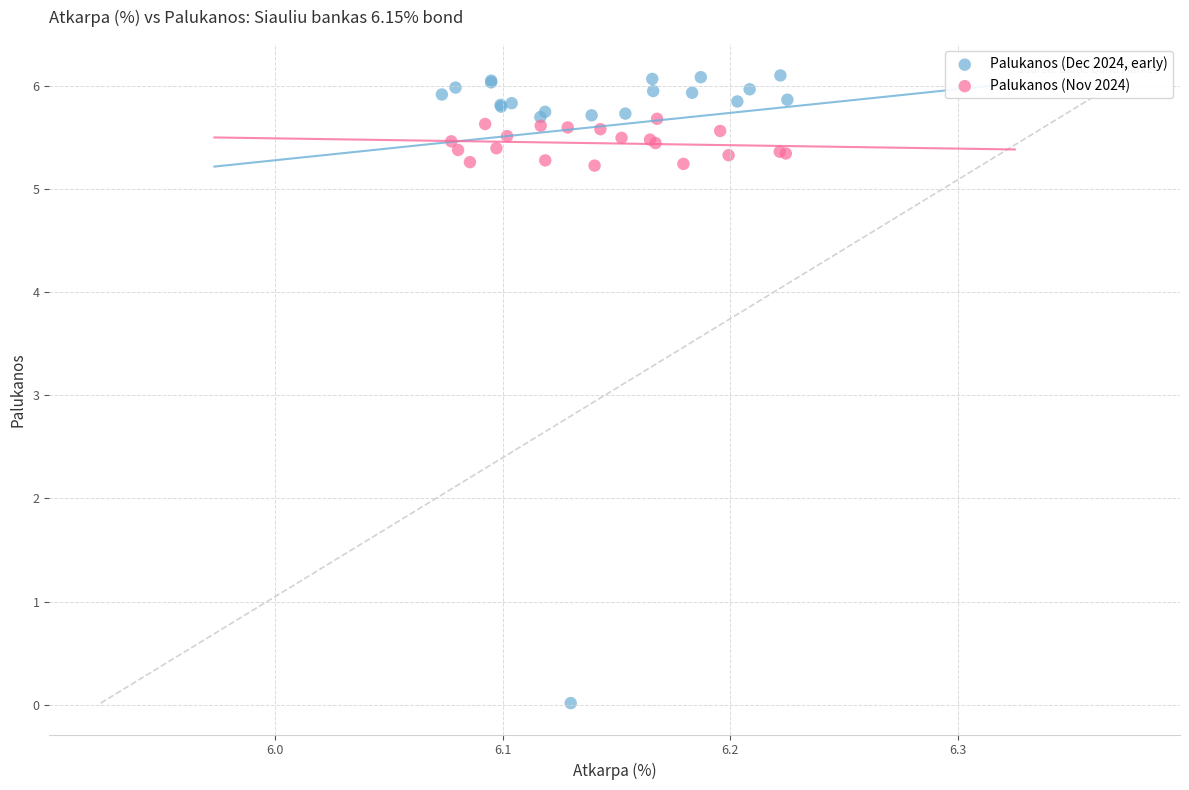

Which series contains the highest Y value?

Palukanos (Dec 2024, early)